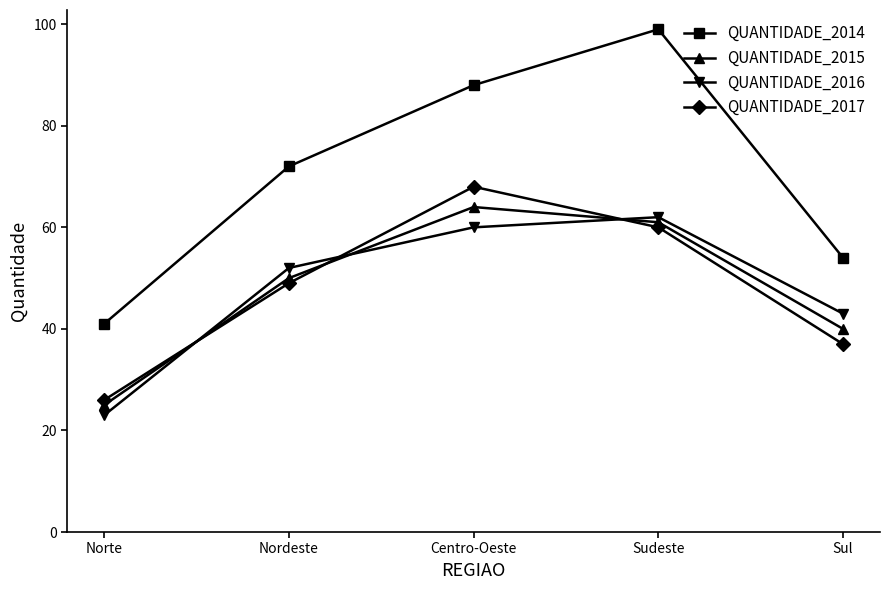

Is the value of QUANTIDADE_2014 at Sul greater than the value of QUANTIDADE_2015 at Norte?

Yes